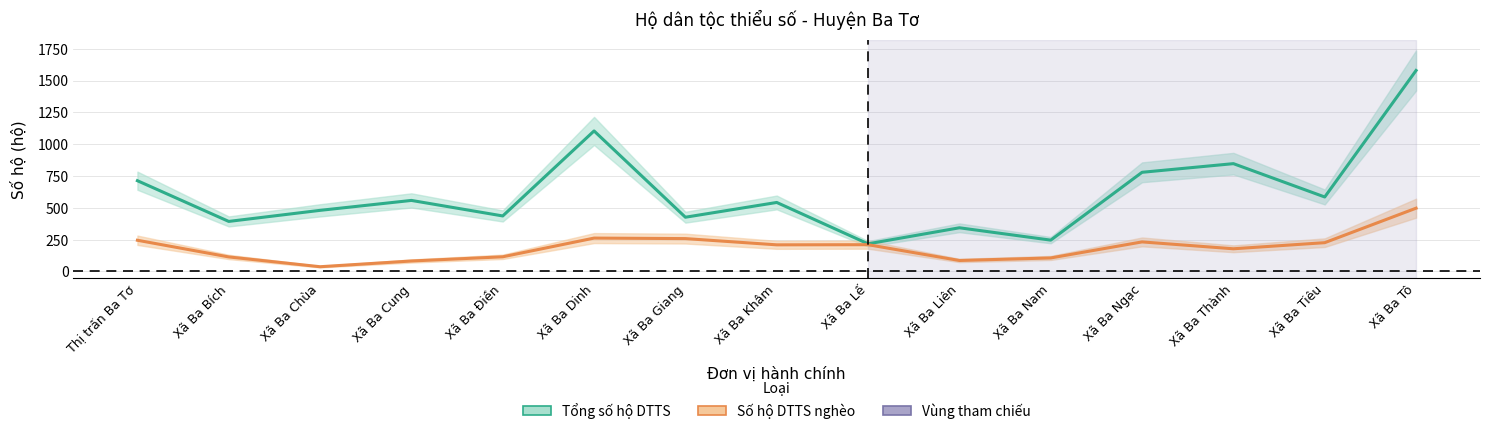

What is the difference between the maximum and minimum values in the Tổng số hộ DTTS series?

1362